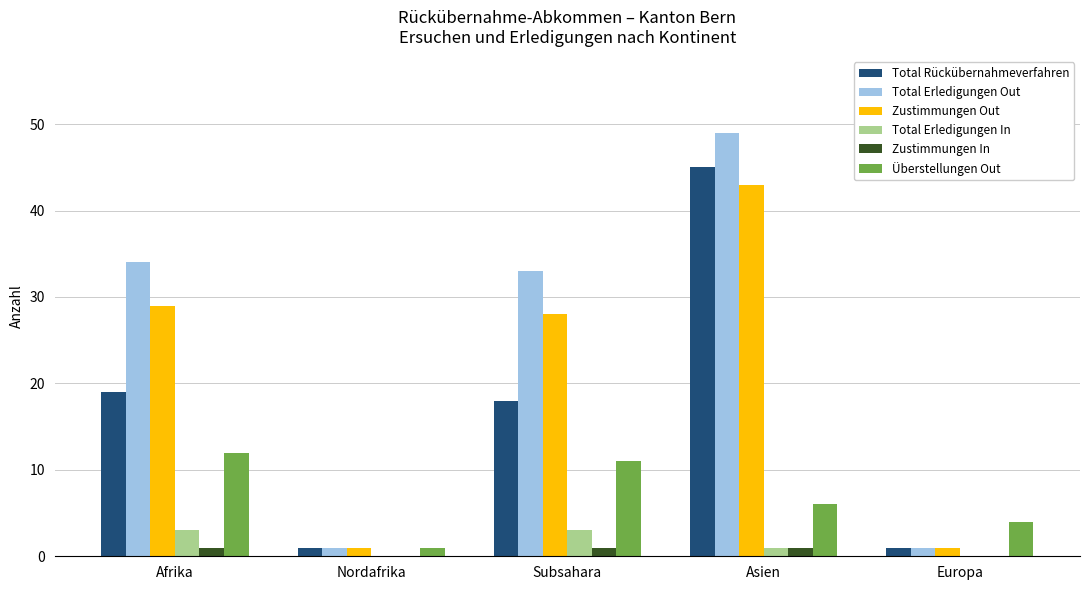

Reading right to left, list all the values displayed in this chart.

Total Rückübernahmeverfahren: Europa=1	Asien=45	Subsahara=18	Nordafrika=1	Afrika=19
Total Erledigungen Out: Europa=1	Asien=49	Subsahara=33	Nordafrika=1	Afrika=34
Zustimmungen Out: Europa=1	Asien=43	Subsahara=28	Nordafrika=1	Afrika=29
Total Erledigungen In: Europa=0	Asien=1	Subsahara=3	Nordafrika=0	Afrika=3
Zustimmungen In: Europa=0	Asien=1	Subsahara=1	Nordafrika=0	Afrika=1
Überstellungen Out: Europa=4	Asien=6	Subsahara=11	Nordafrika=1	Afrika=12